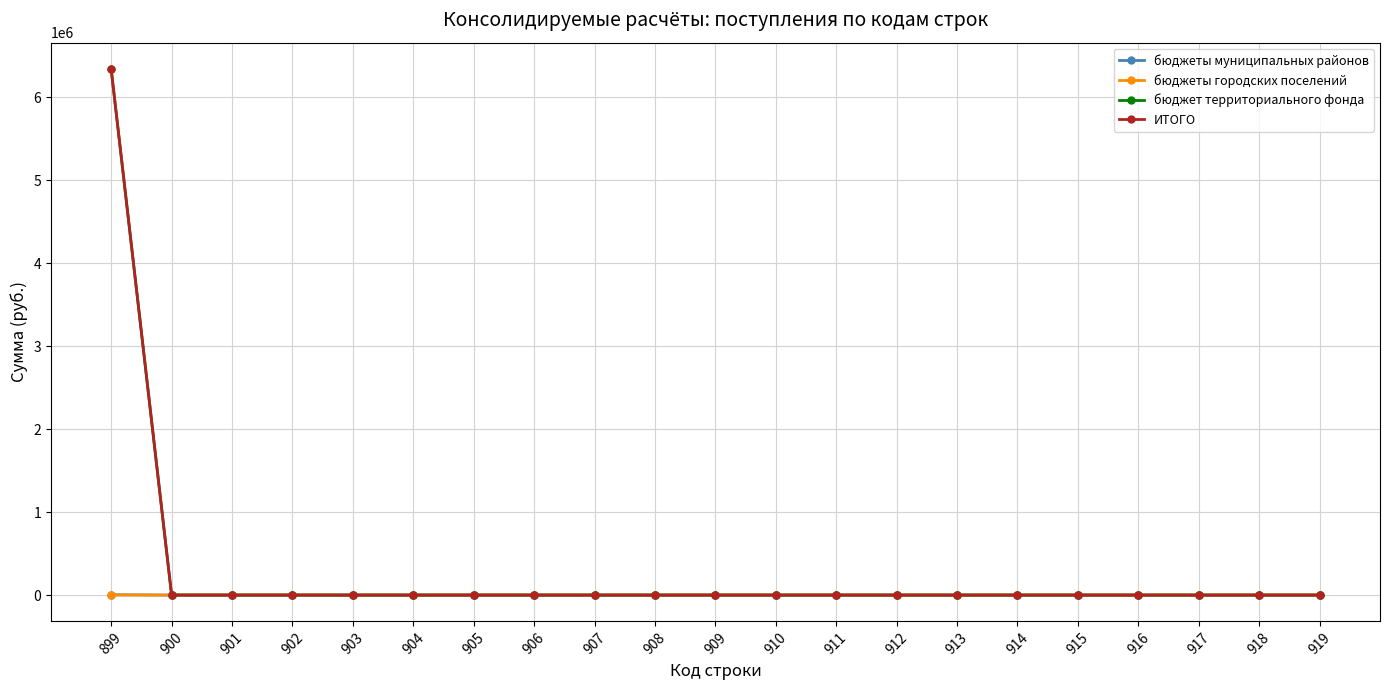

What is the maximum value shown in the chart?

6343633.5